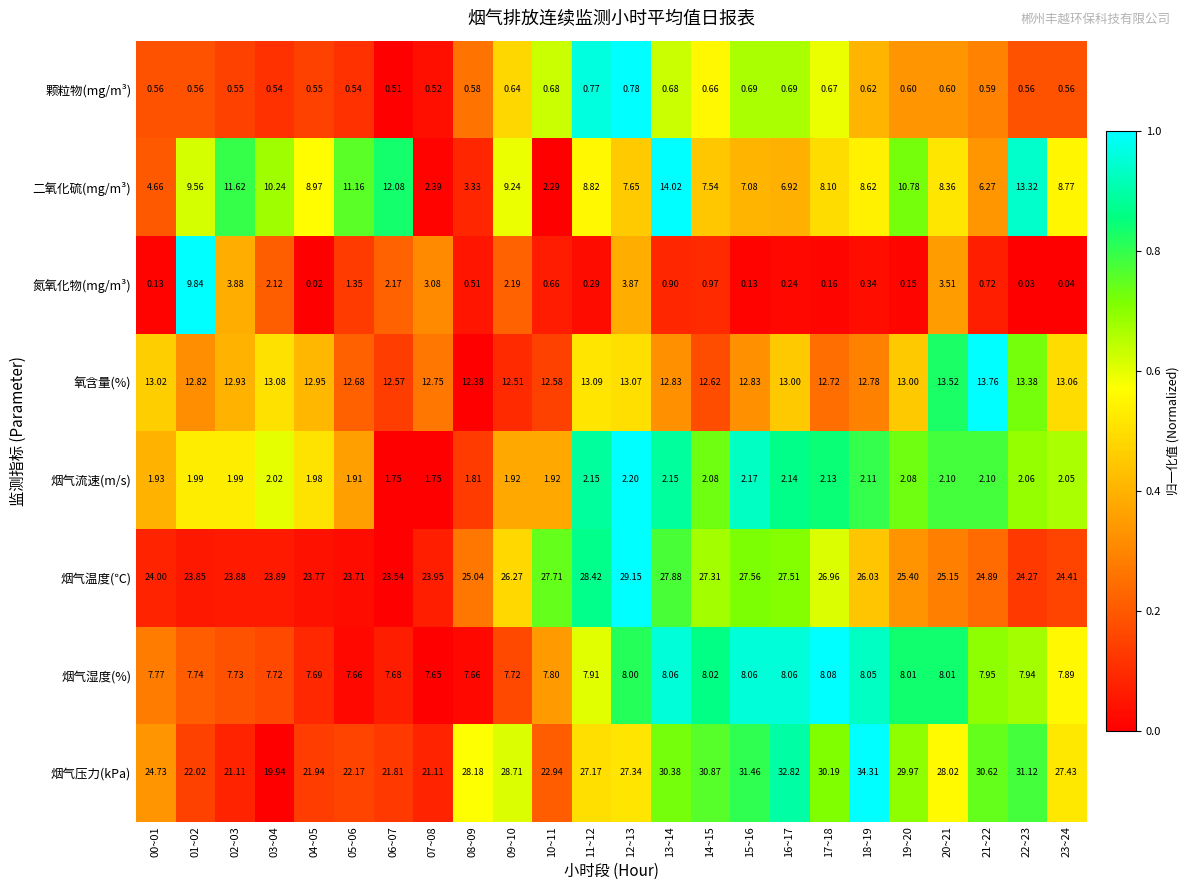

Which series changed the most between 00~01 and 02~03?

二氧化硫(mg/m³)